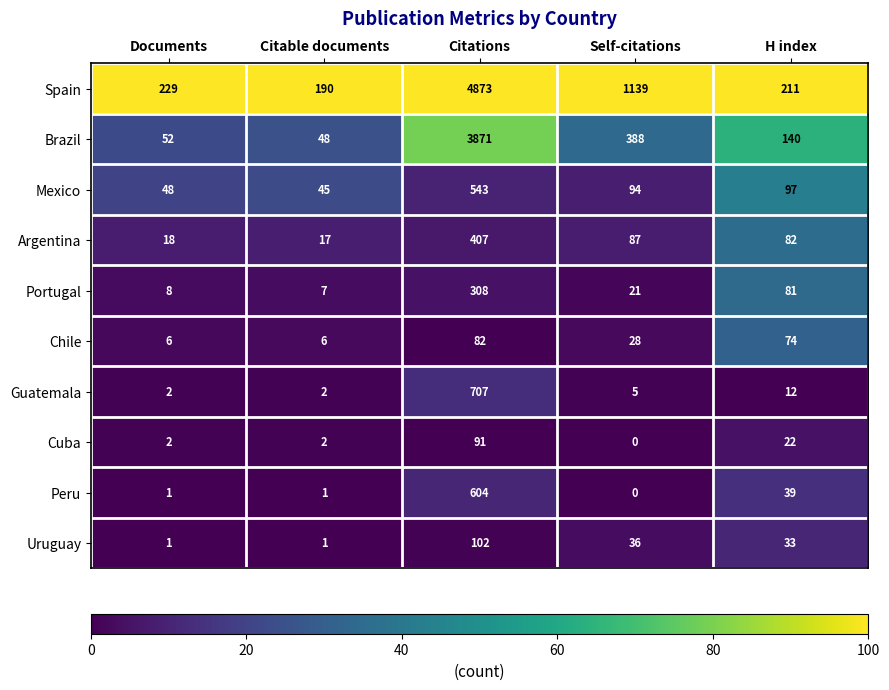

At which label does Spain reach its minimum?

Citable documents